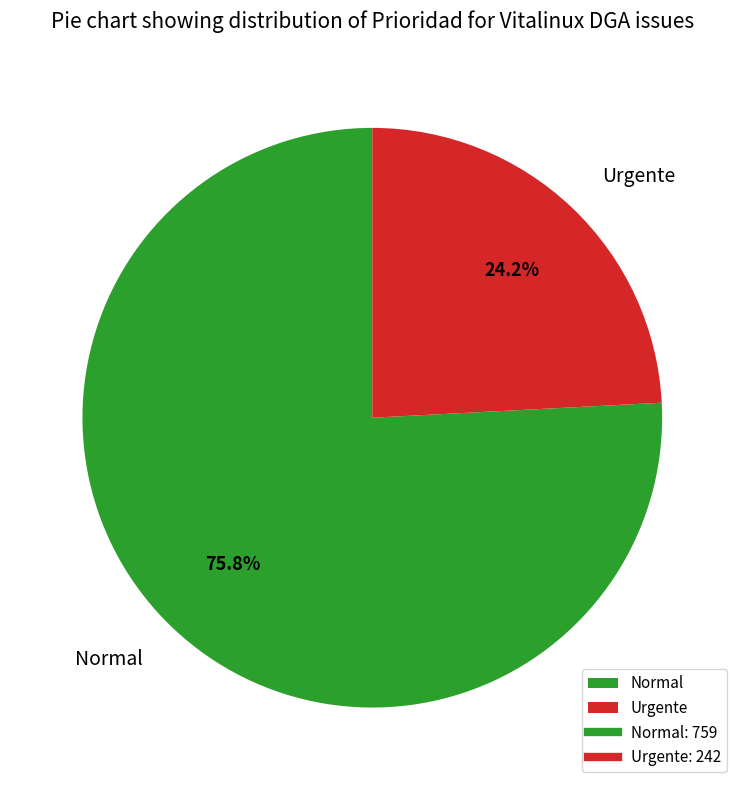

What portion of the pie excludes Urgente?

75.8%